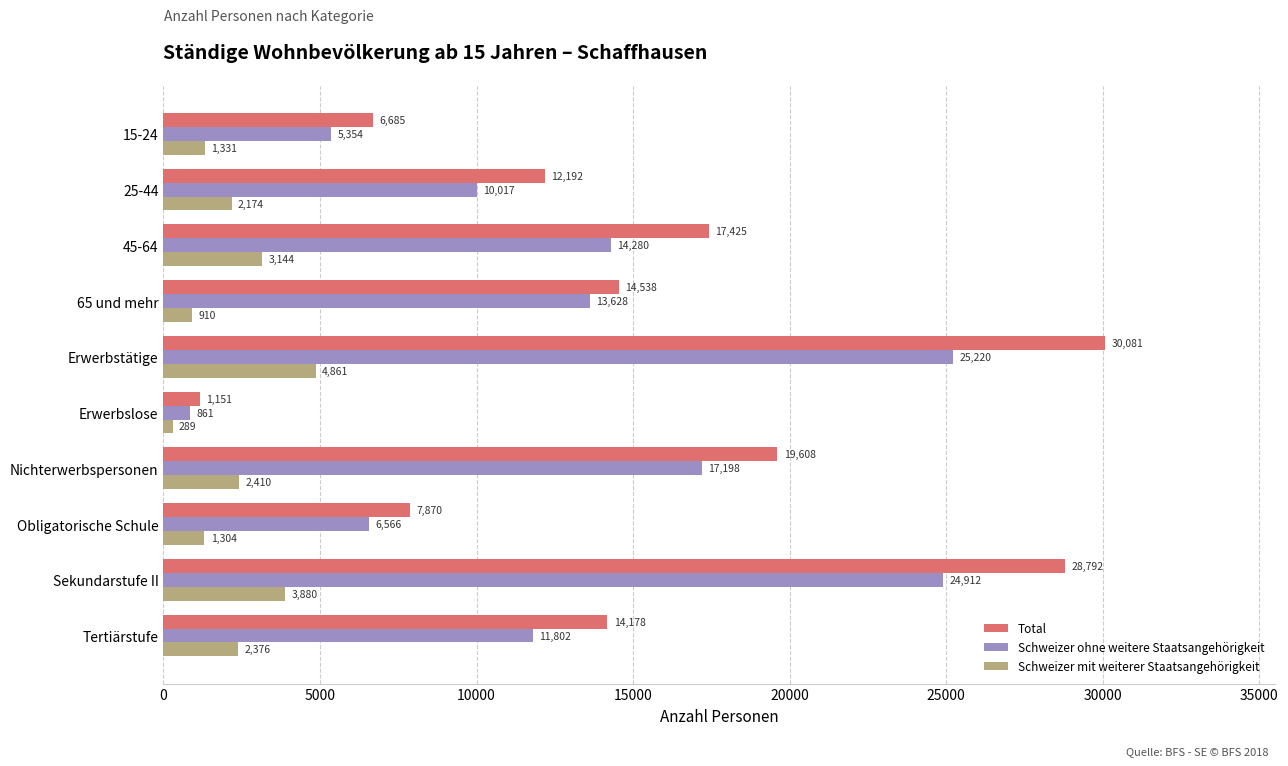

How many data points in Schweizer mit weiterer Staatsangehörigkeit are less than 2375?

5